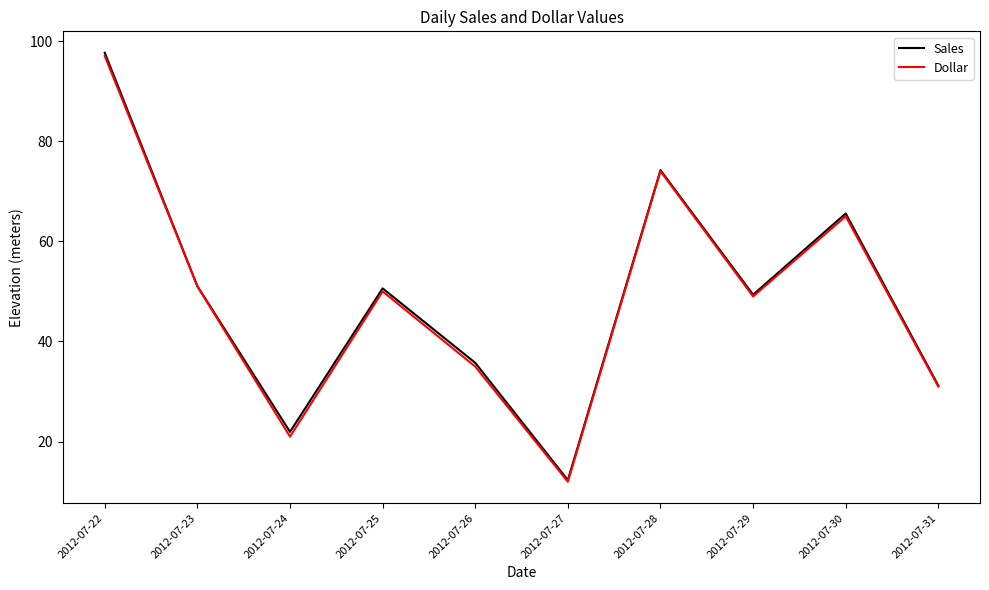

Where is Dollar nearest to the value 54?

2012-07-23